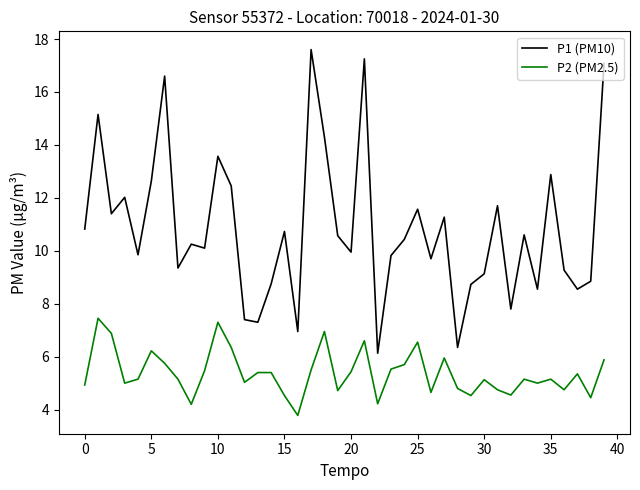

Rank the series by their maximum value, from lowest to highest.

P2 (PM2.5), P1 (PM10)